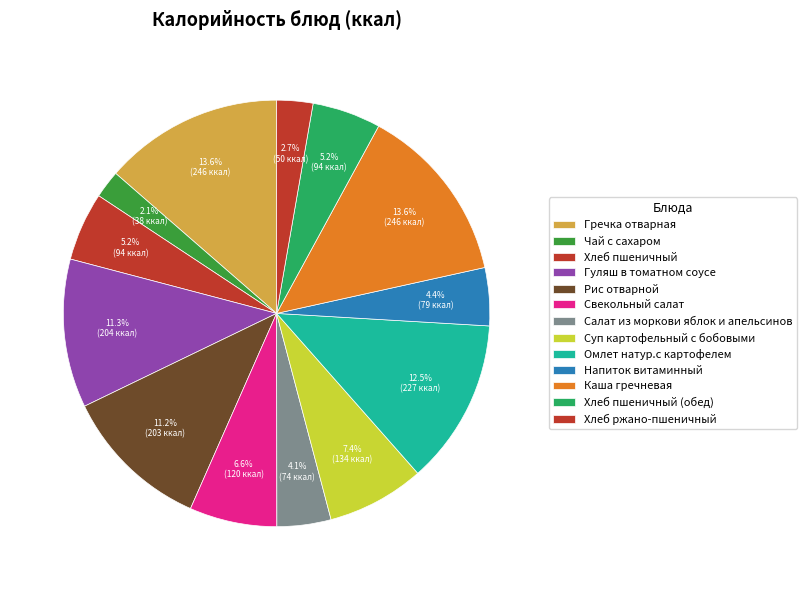

Count the number of slices in the pie.

13